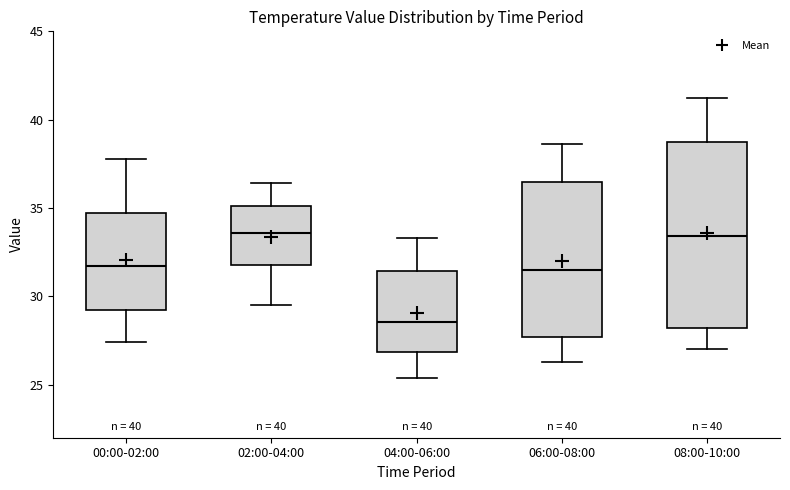

Reading left to right, transcribe this box plot: for each box, give where its median line is, the range the box spans, and where its two whiskers end, as read against the y-axis. The values are not printed on the chart, so give them approximately, as read against the axis.

00:00-02:00: median 31.5, box 29.0 to 34.5, whiskers 27.5 to 38.0
02:00-04:00: median 33.5, box 32.0 to 35.0, whiskers 29.5 to 36.5
04:00-06:00: median 28.5, box 27.0 to 31.5, whiskers 25.5 to 33.5
06:00-08:00: median 31.5, box 27.5 to 36.5, whiskers 26.5 to 38.5
08:00-10:00: median 33.5, box 28.0 to 38.5, whiskers 27.0 to 41.0